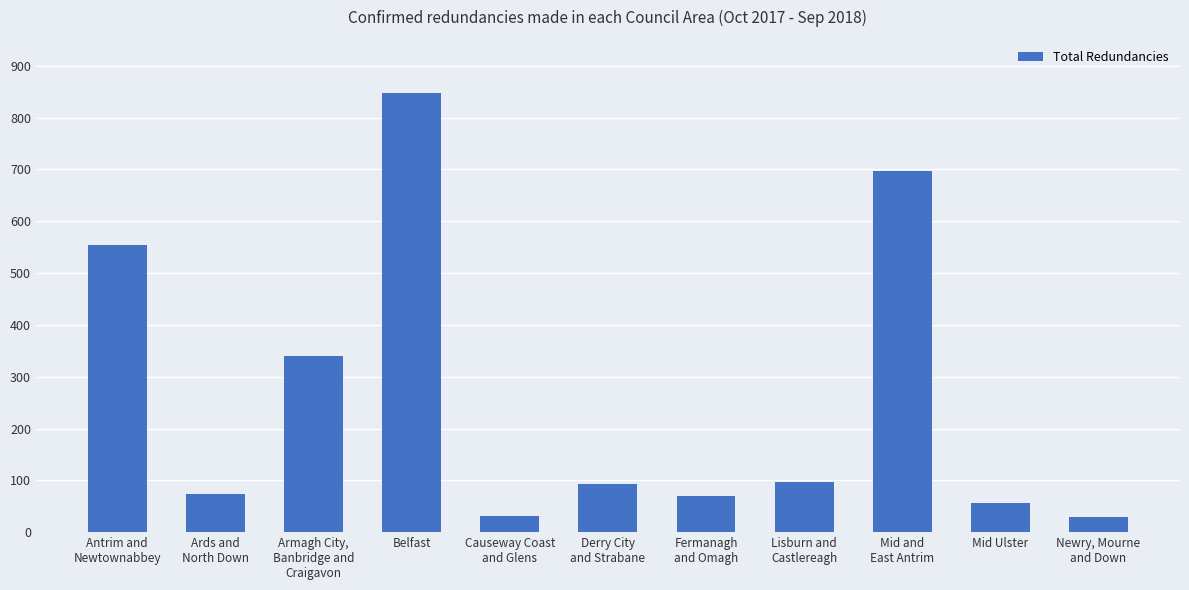

Which category has the highest value across all series?

Belfast